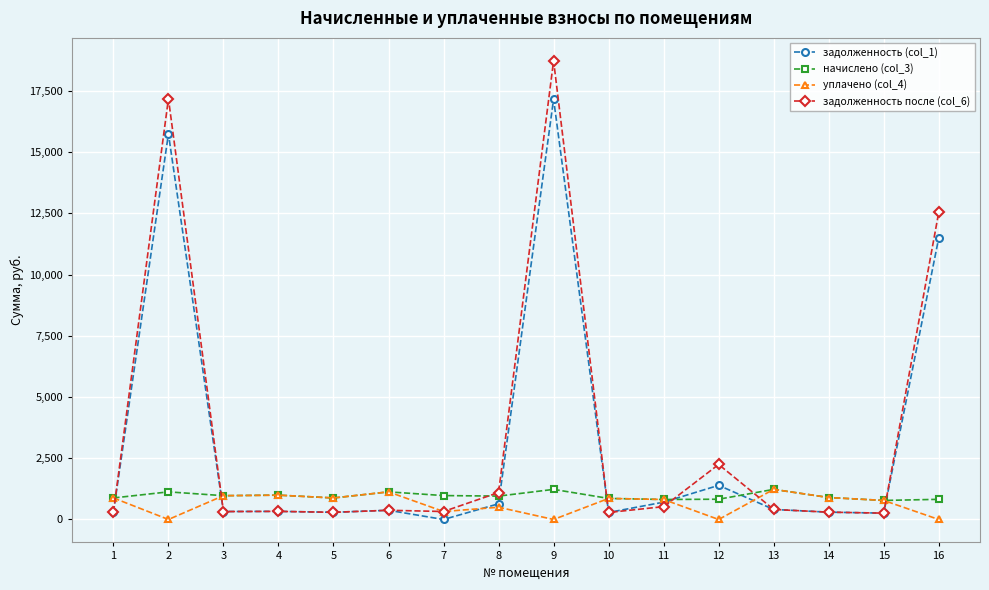

Which series has the largest range (max minus min)?

задолженность после (col_6)